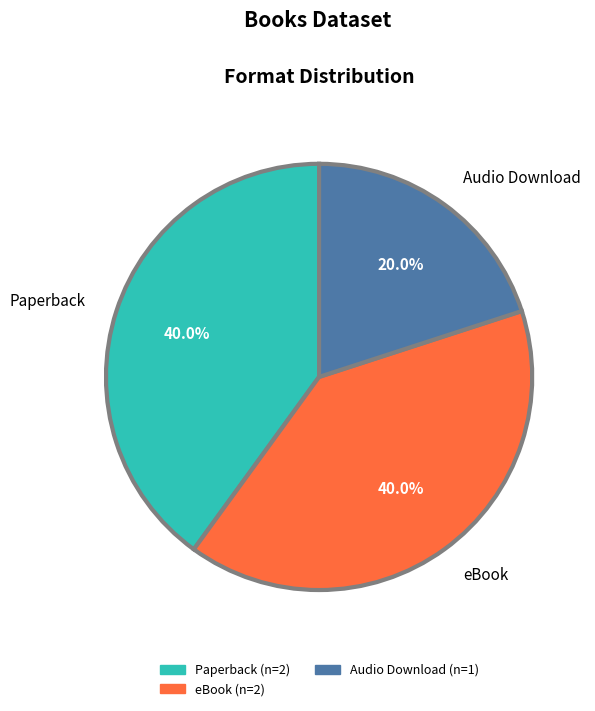

To the nearest percent, what is the average slice percentage?

33%